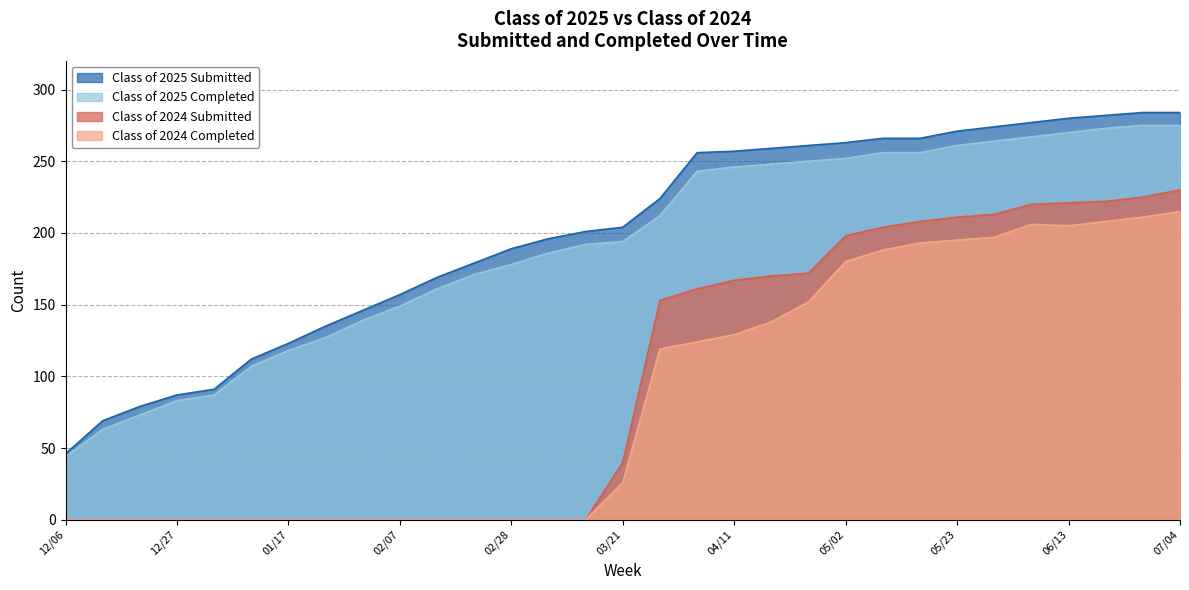

Which has a higher value, 05/02 or 02/21?

05/02